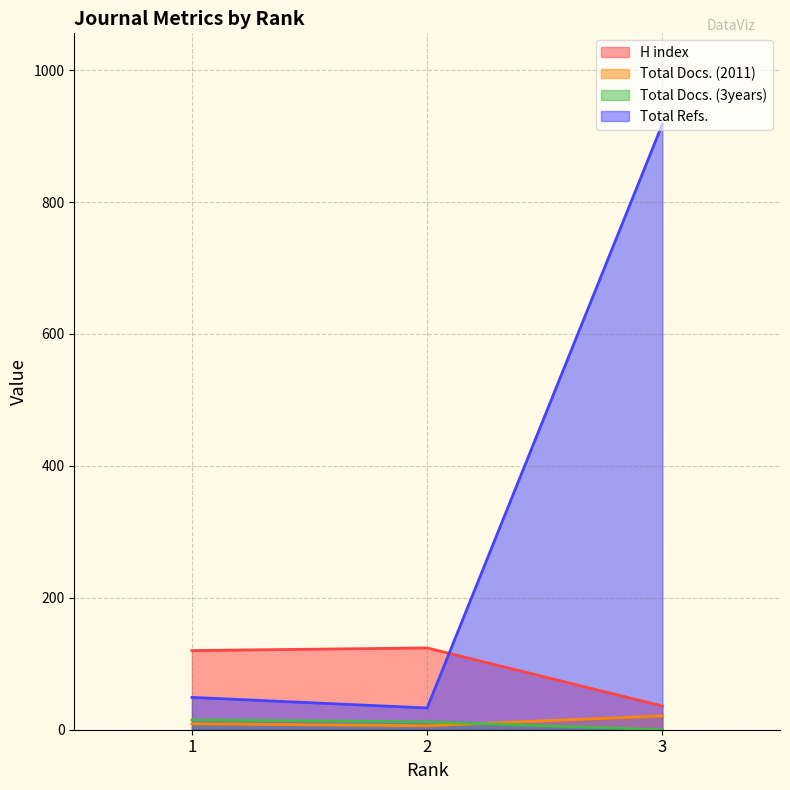

Where does the H index series first go above 120?

2